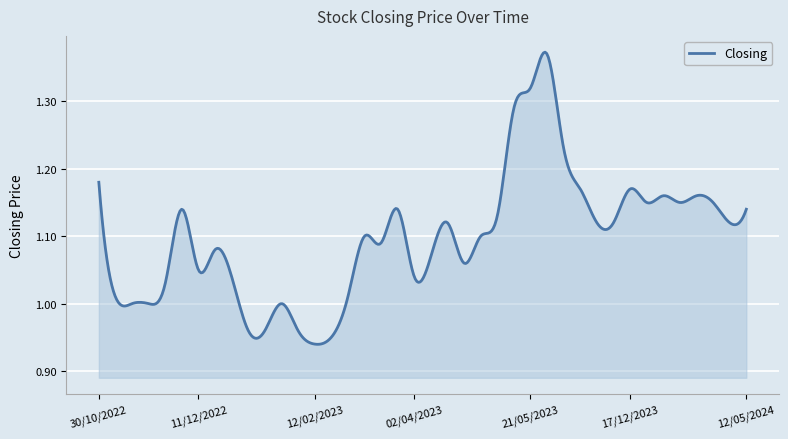

What is the difference between the maximum and minimum values?

0.4